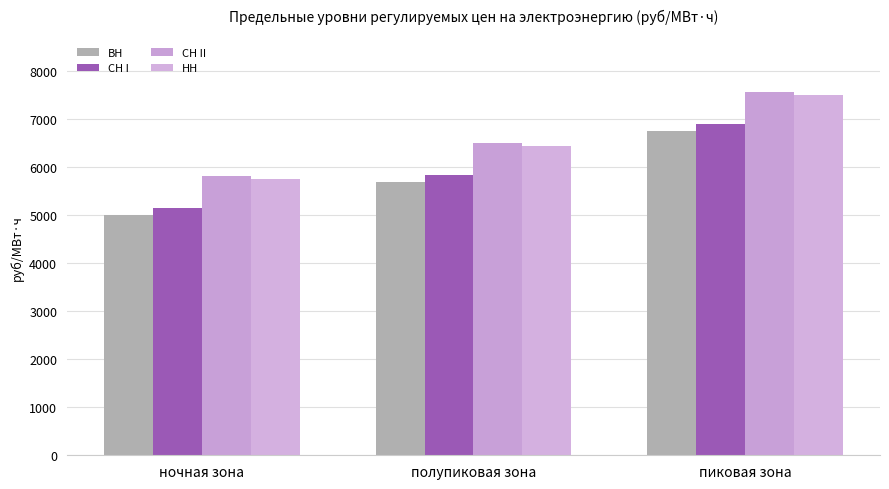

How many bars are there in each group?

4